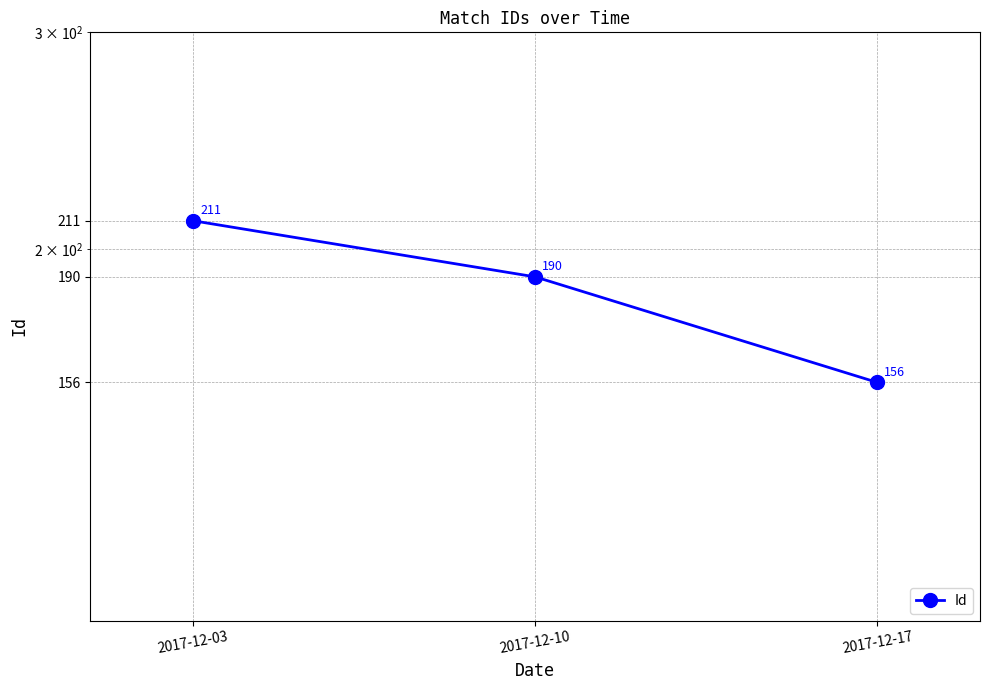

At which category does the chart reach its minimum across all series?

2017-12-17